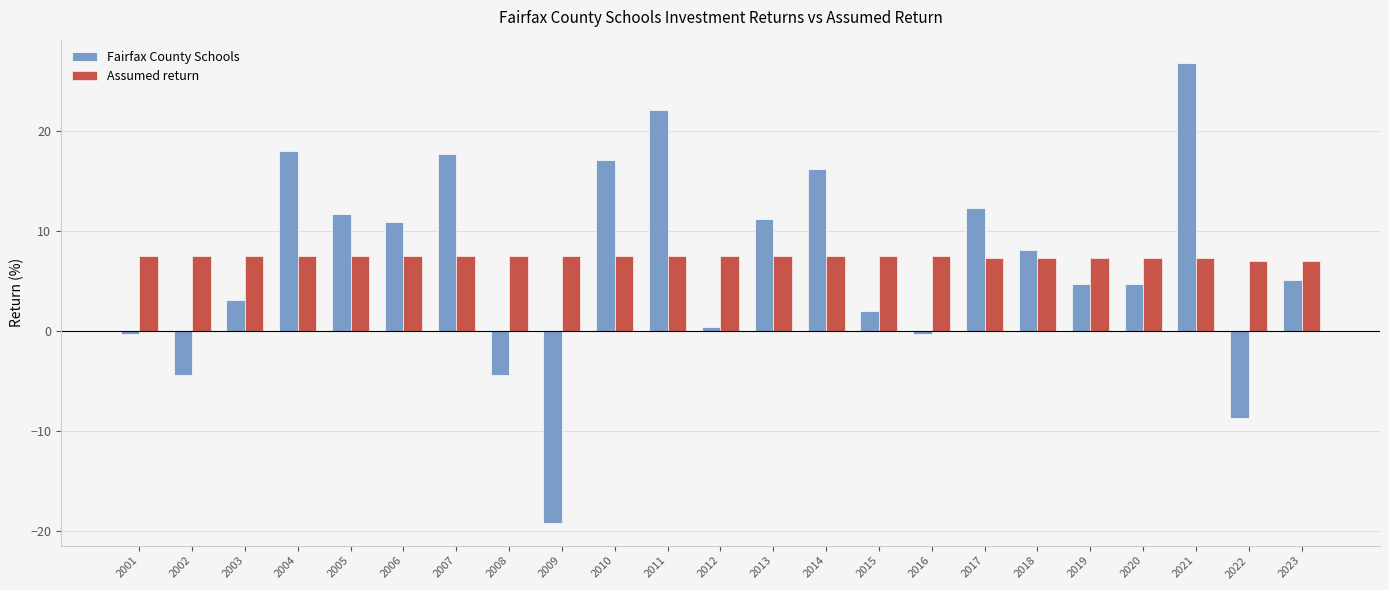

At which category is the sum across all series the highest?

2021